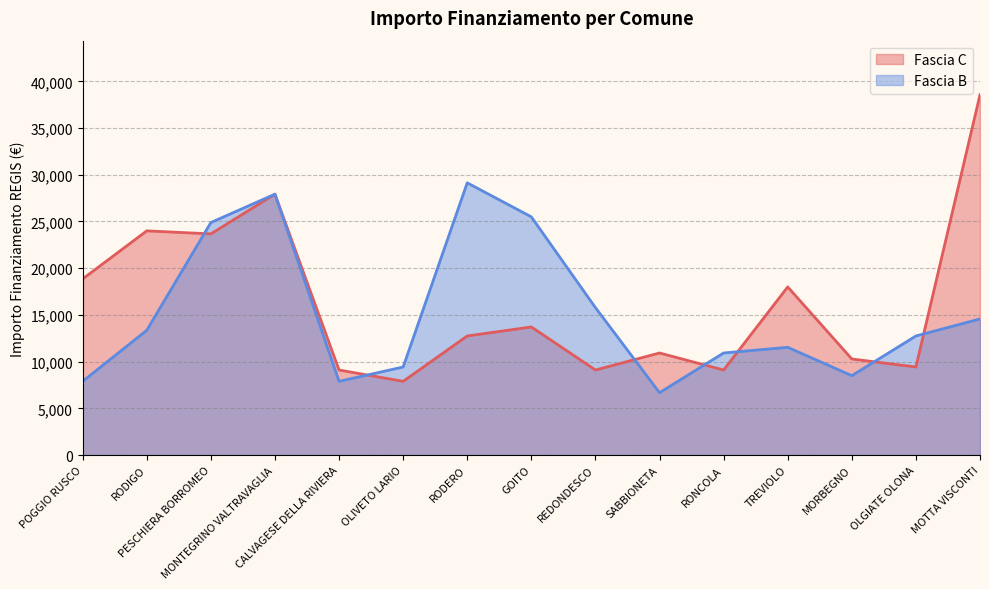

What is the value of the Fascia B point at the 15th from the left?

14568